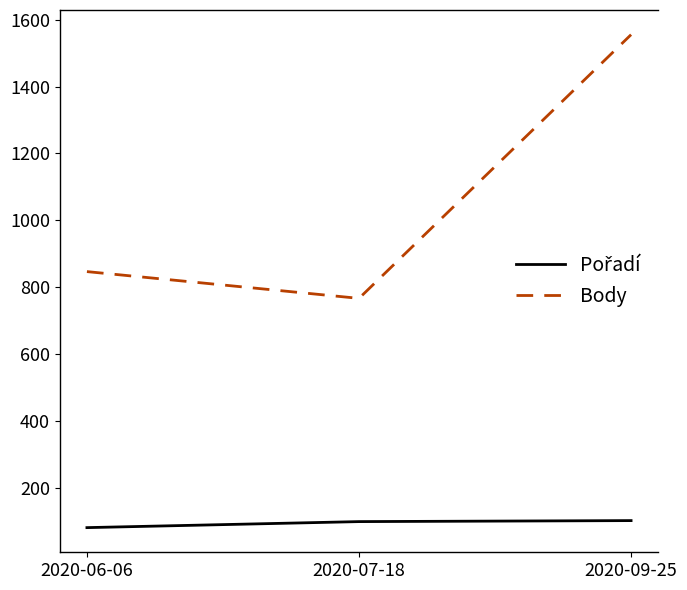

What is the difference between the second highest and minimum values in the Body series?

80